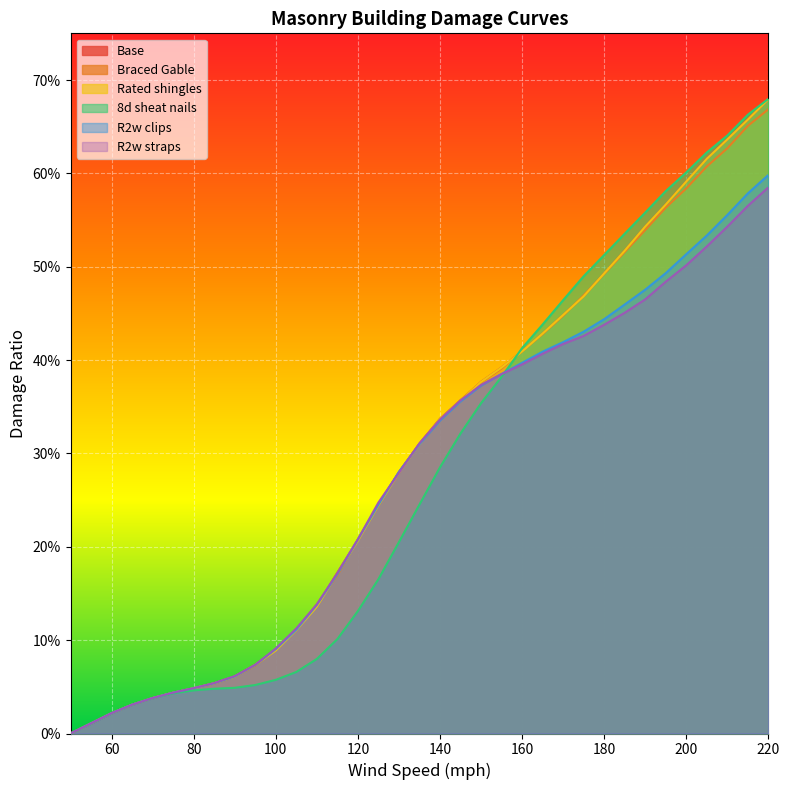

How many positive values does the Rated shingles series have?

34